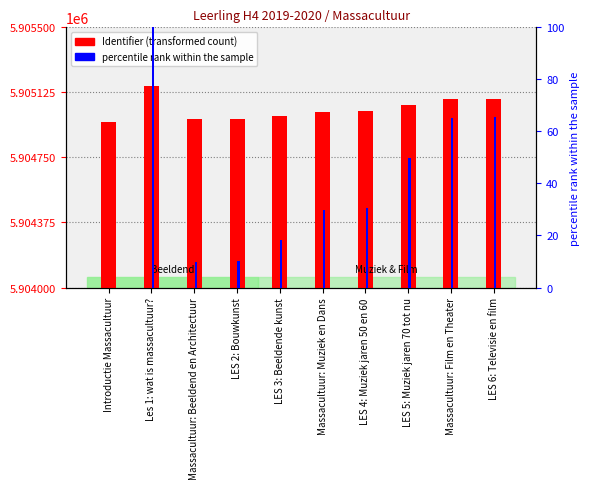

What is the average value of the Identifier (transformed count) series?

5905030.5